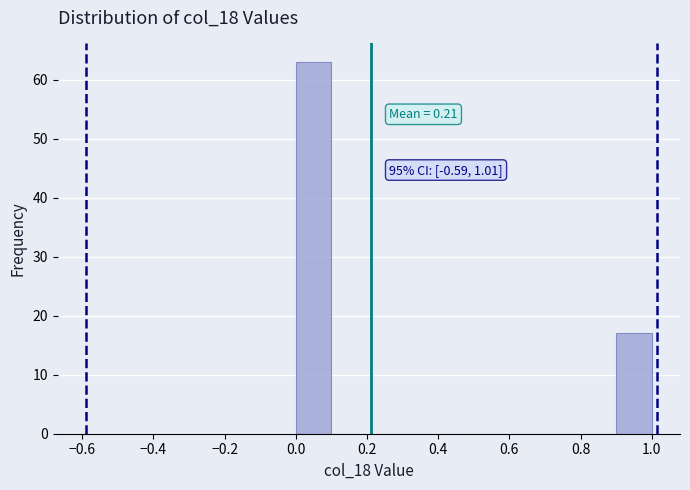

Over which range of the x-axis is the bar tallest?

0.0 to 0.1